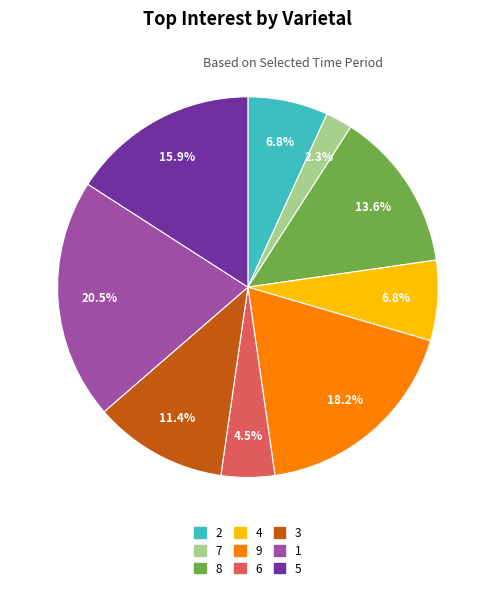

To the nearest percent, what is the difference between the 9 and 4 slice percentages?

11%